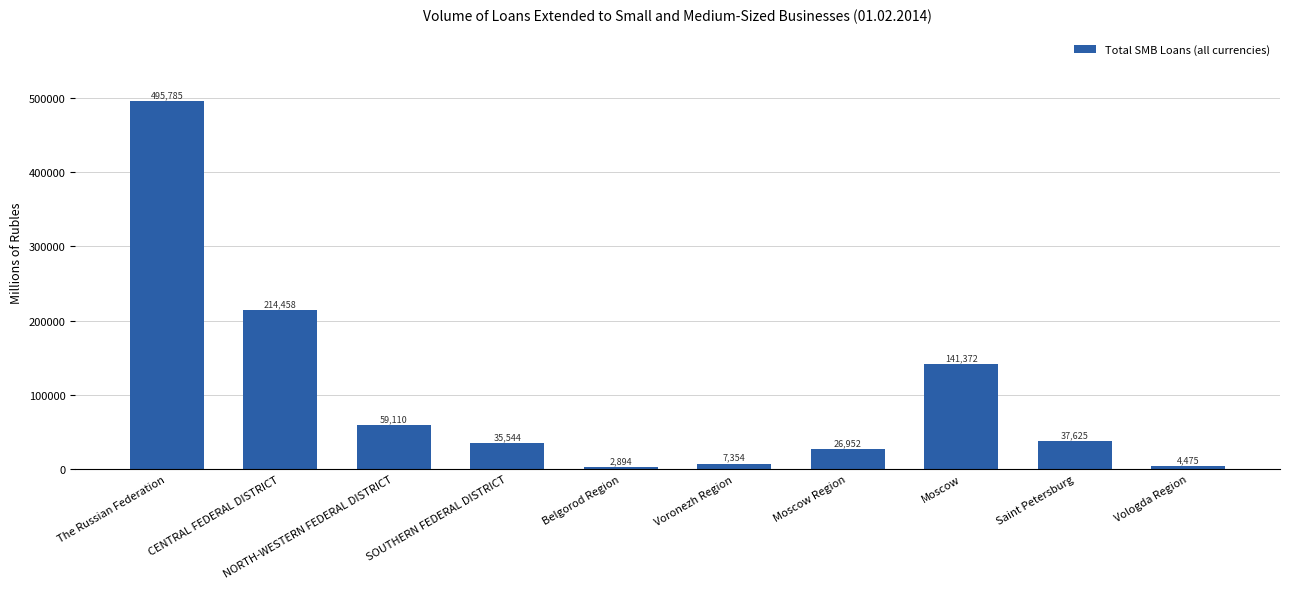

What position from the right is CENTRAL FEDERAL DISTRICT?

9